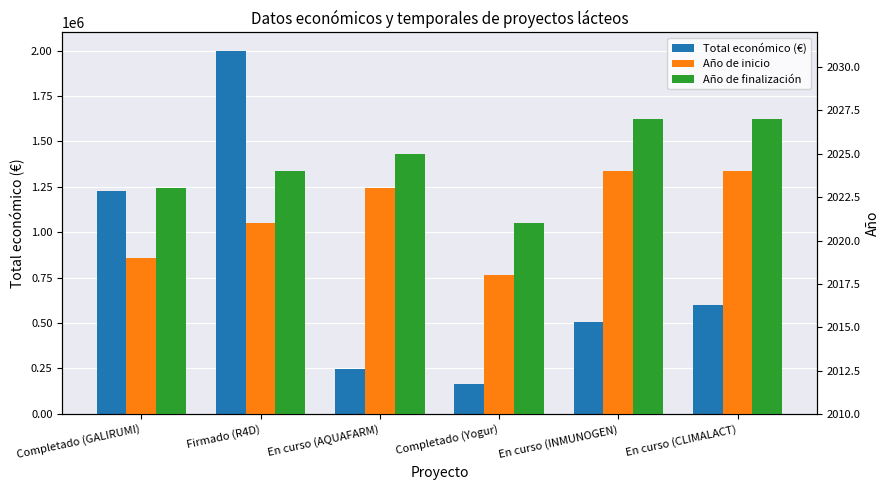

Reading left to right, what are all the values shown in this chart?

Total económico (€): 1224742	1999846	247499	164600	506703	600000
Año de inicio: 2019	2021	2023	2018	2024	2024
Año de finalización: 2023	2024	2025	2021	2027	2027